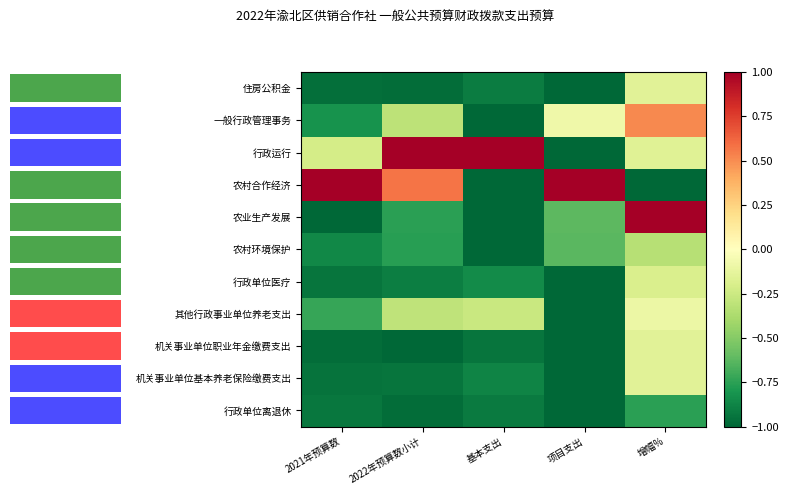

Read the 行政单位离退休 value at 2022年预算数小计.

-1.0